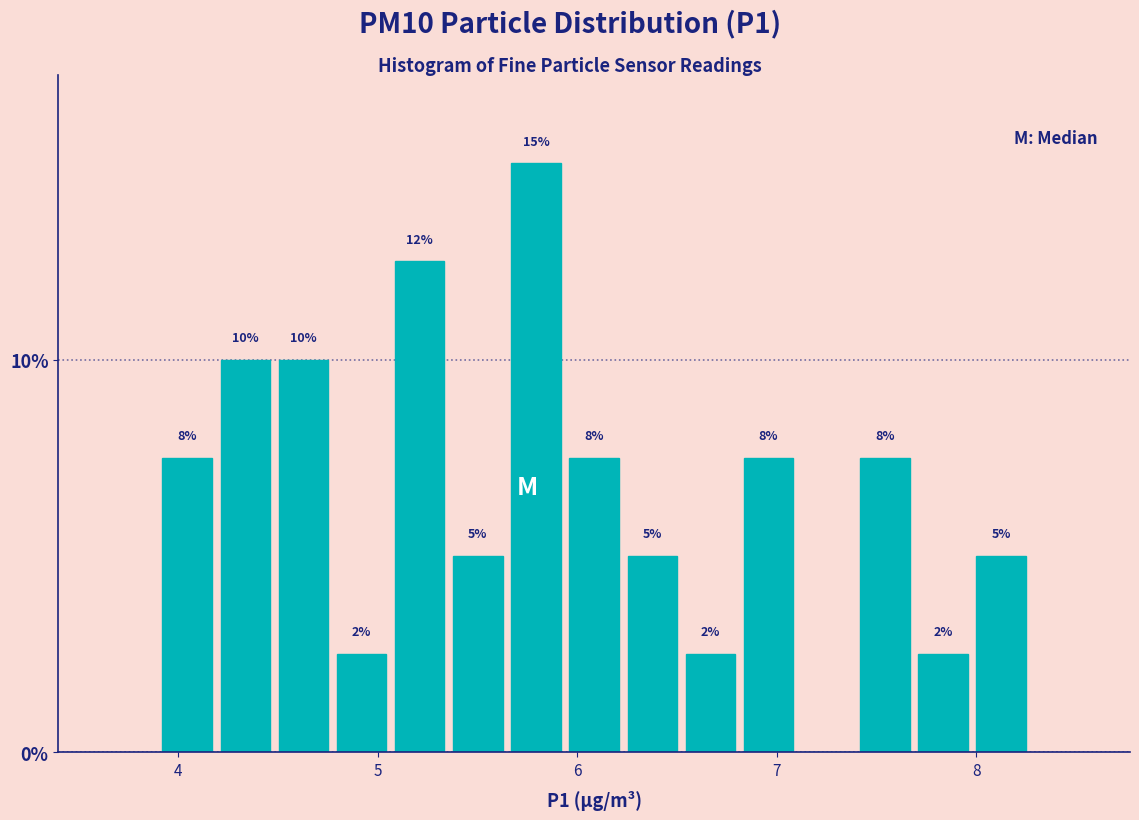

Read against the x-axis, roughly where is the centre of the tallest bar?

5.8